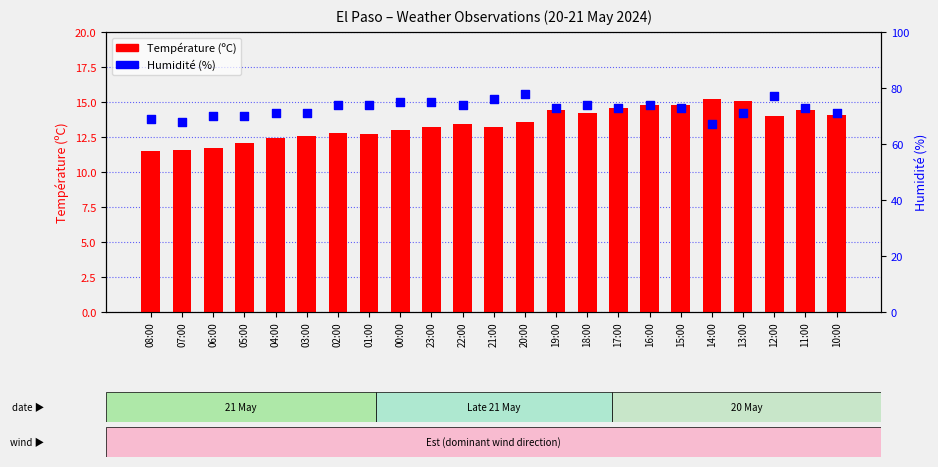

Which series reaches the minimum Y coordinate?

Température (ºC)